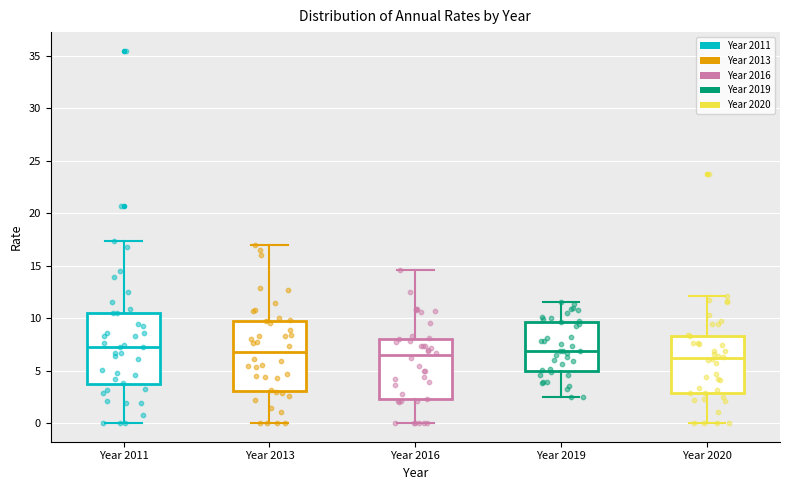

Where is the lower edge of the box for Year 2016 on the y-axis? The values are not printed on the chart, so give them approximately, as read against the axis.

2.5